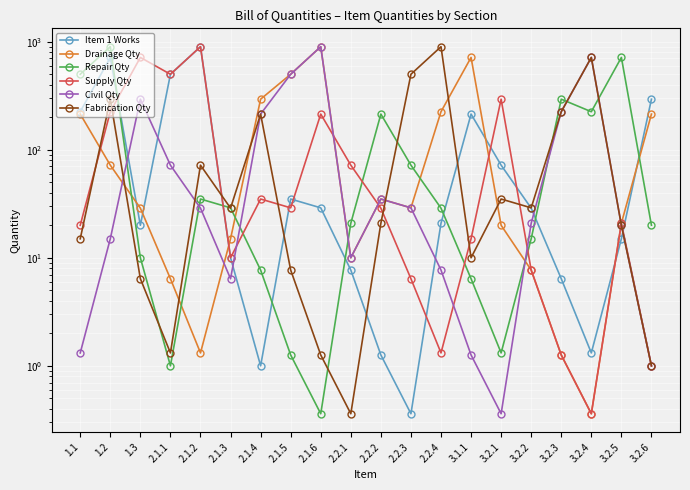

Which has a higher value, 2.1.1 or 2.1.2?

2.1.2